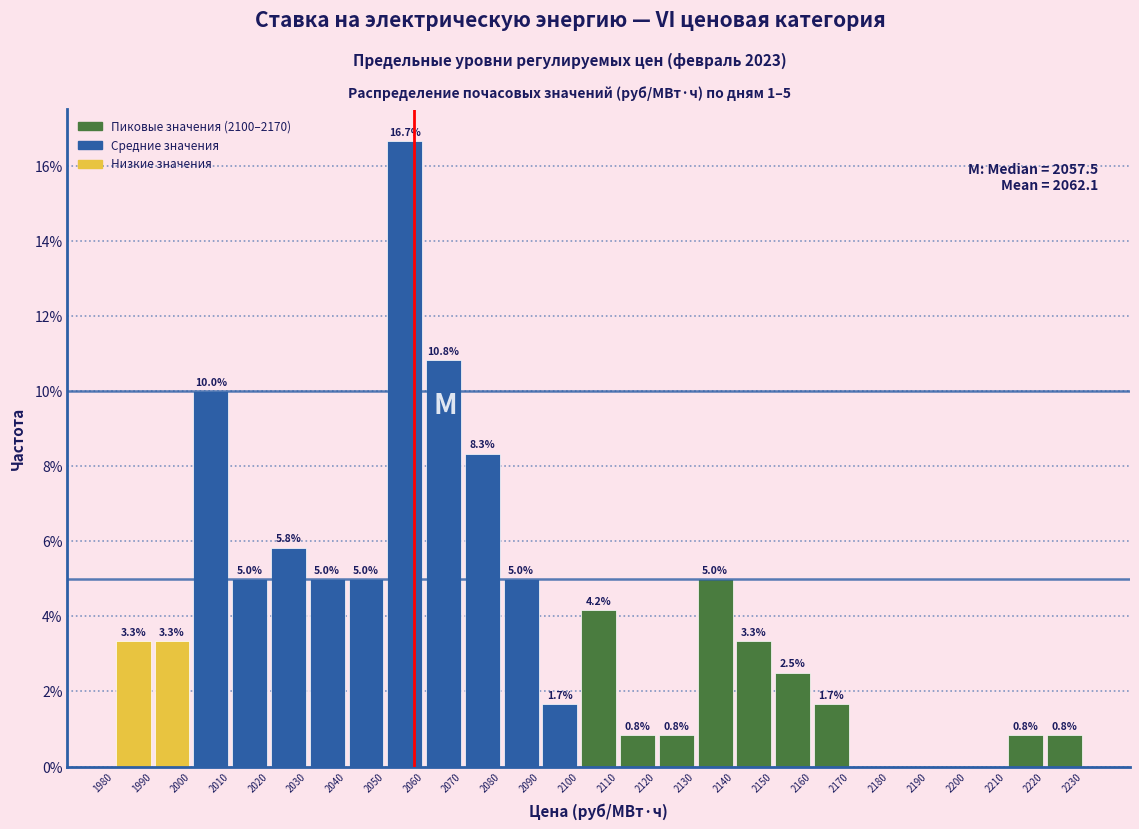

Which range on the x-axis has the tallest bar?

2050 to 2060